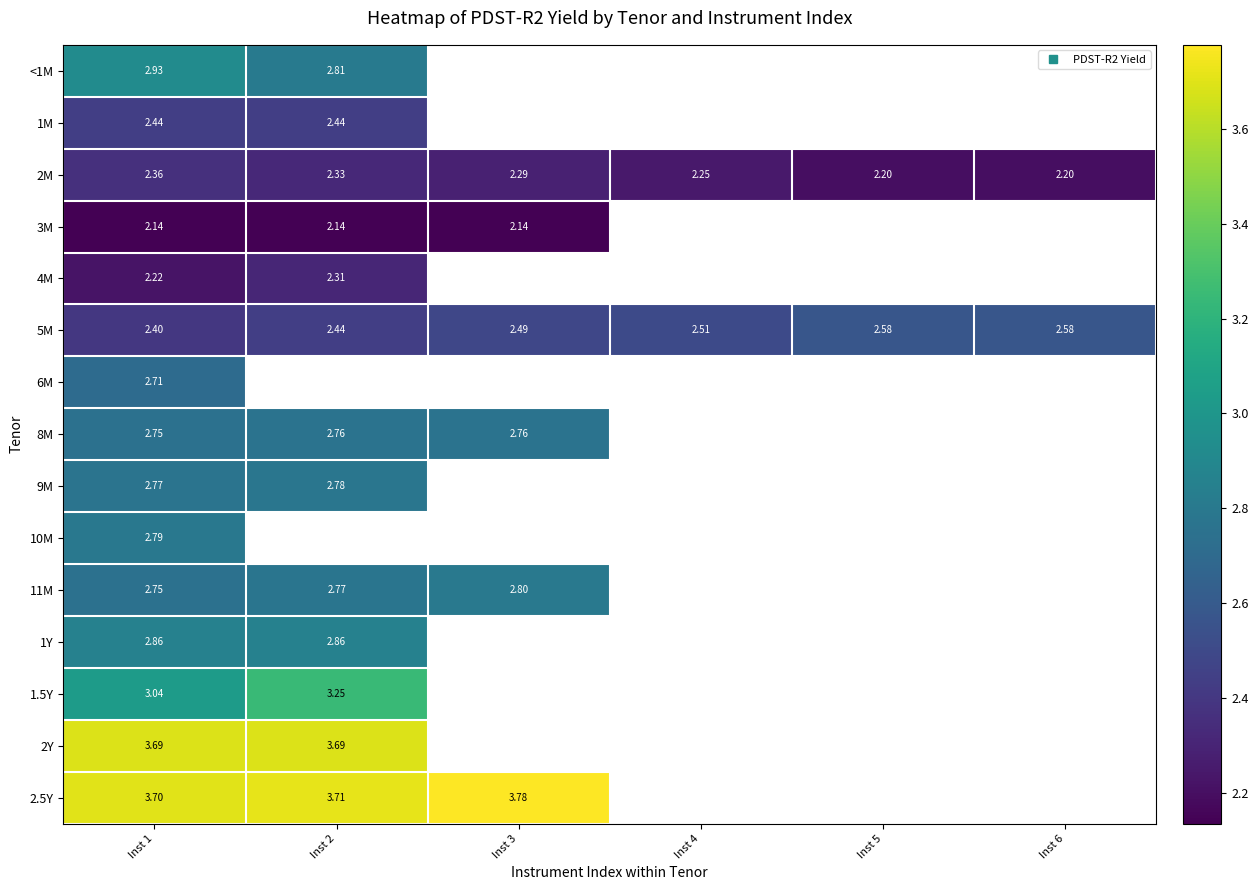

Where is 2Y nearest to the value 3?

Inst 1